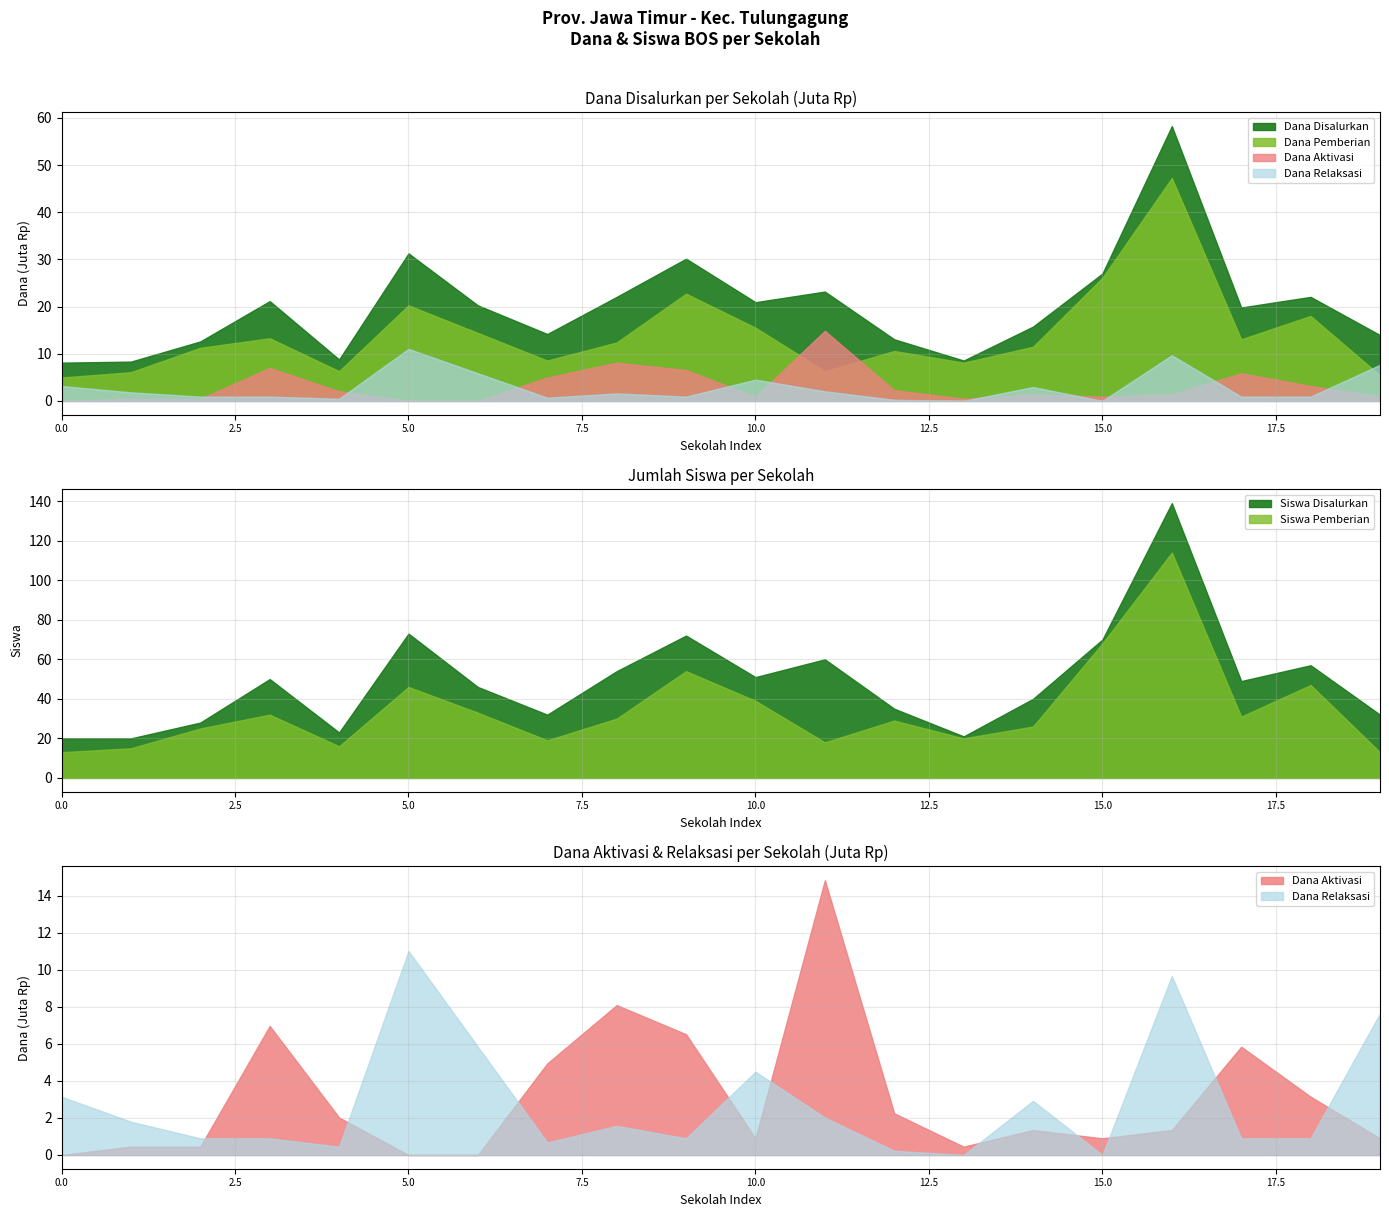

Is the value of Siswa Pemberian at SD N BAGO 1 greater than the value of Siswa Disalurkan at SD N BAGO 5?

Yes